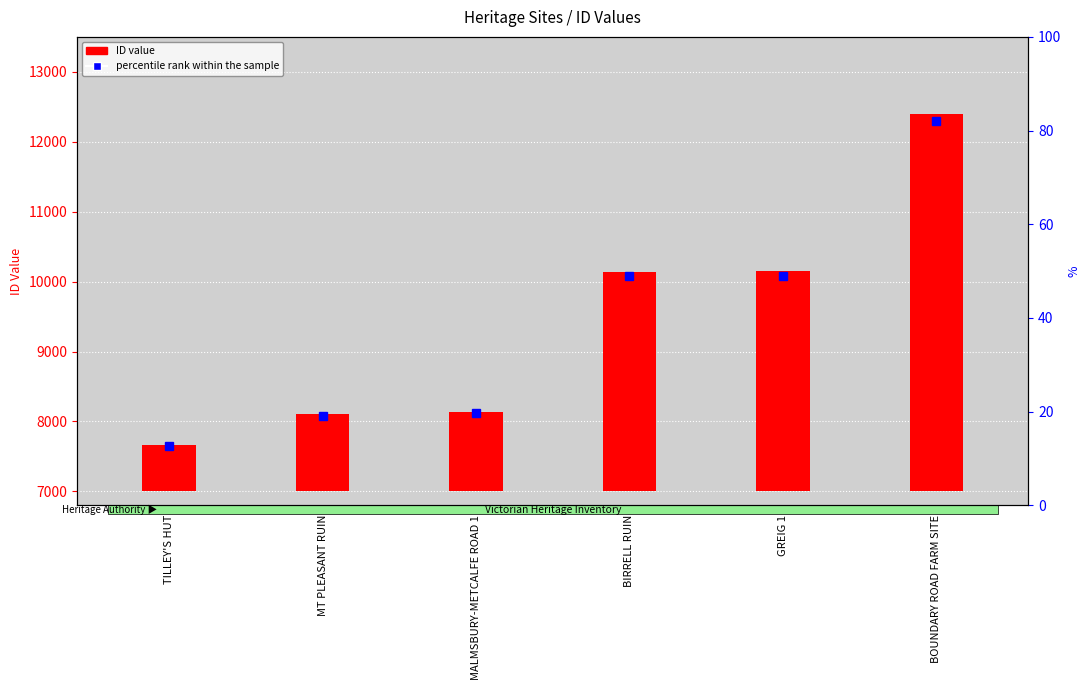

What is the change in value from TILLEY'S HUT to MALMSBURY-METCALFE ROAD 1?

+473